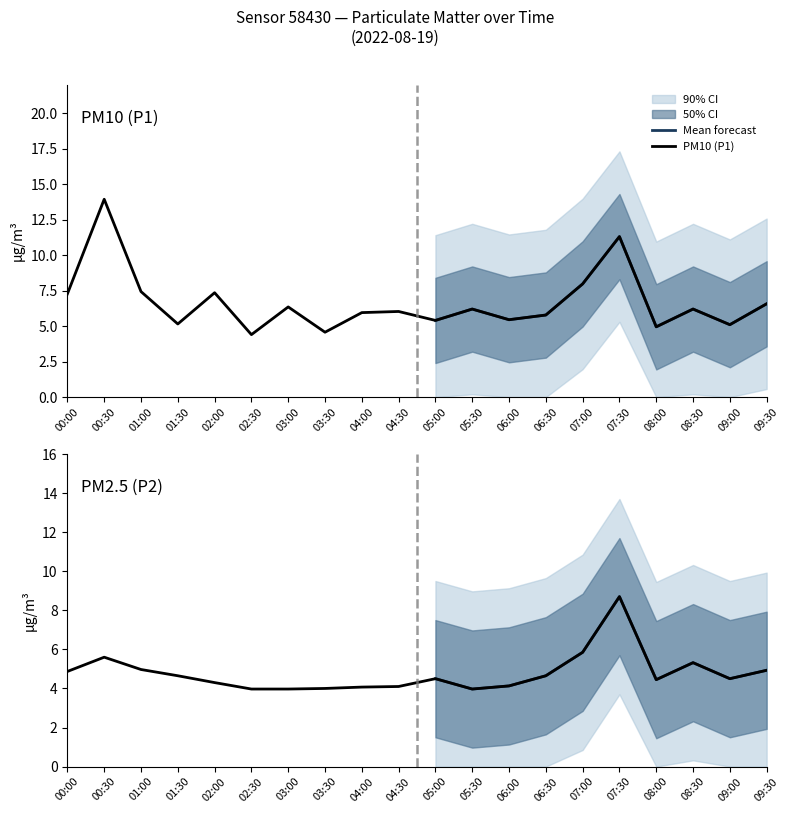

At which category does the chart reach its peak across all series?

00:30